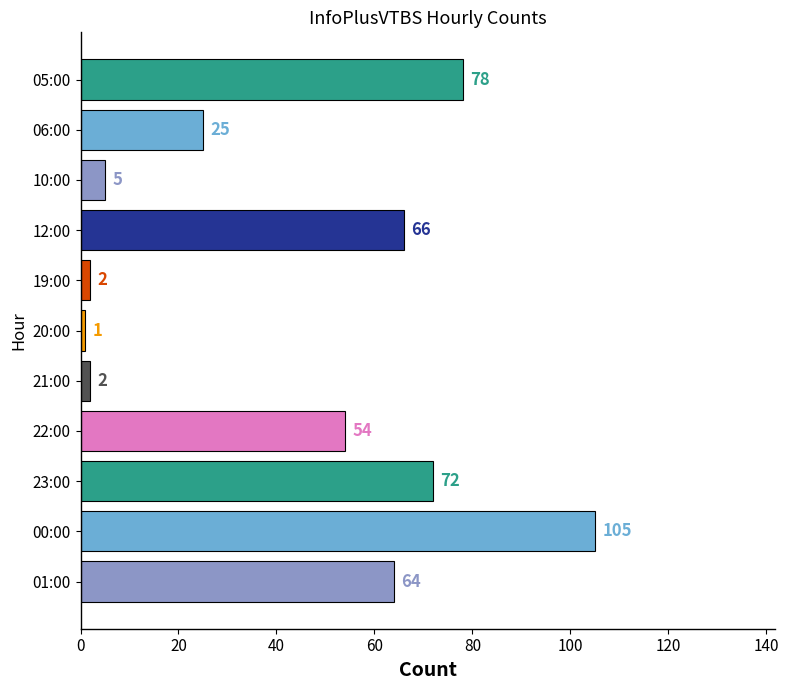

At which label is the value closest to 53?

22:00